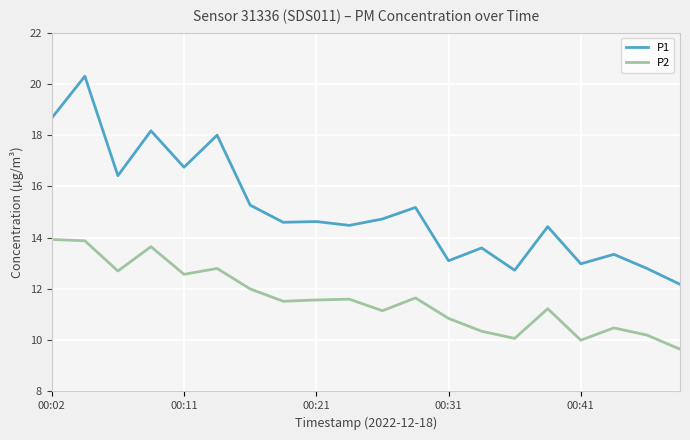

Which series has the largest range (max minus min)?

P1